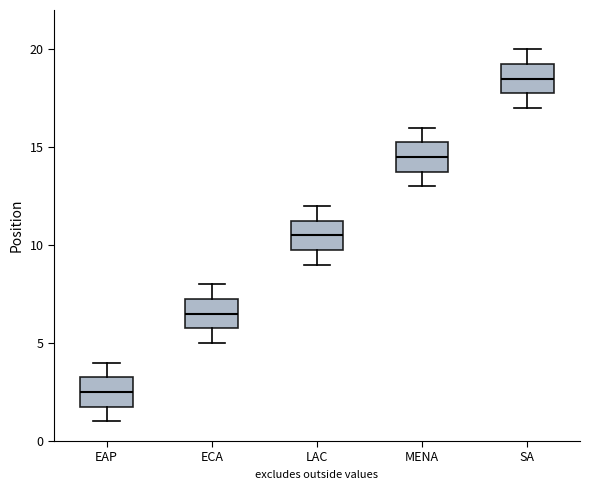

Reading left to right, read every box against the y-axis: the position of its median line, the range the box covers, and the ends of its whiskers. The values are not printed on the chart, so give them approximately, as read against the axis.

EAP: median 2.5, box 2.0 to 3.5, whiskers 1.0 to 4.0
ECA: median 6.5, box 6.0 to 7.5, whiskers 5.0 to 8.0
LAC: median 10.5, box 10.0 to 11.5, whiskers 9.0 to 12.0
MENA: median 14.5, box 14.0 to 15.5, whiskers 13.0 to 16.0
SA: median 18.5, box 18.0 to 19.5, whiskers 17.0 to 20.0